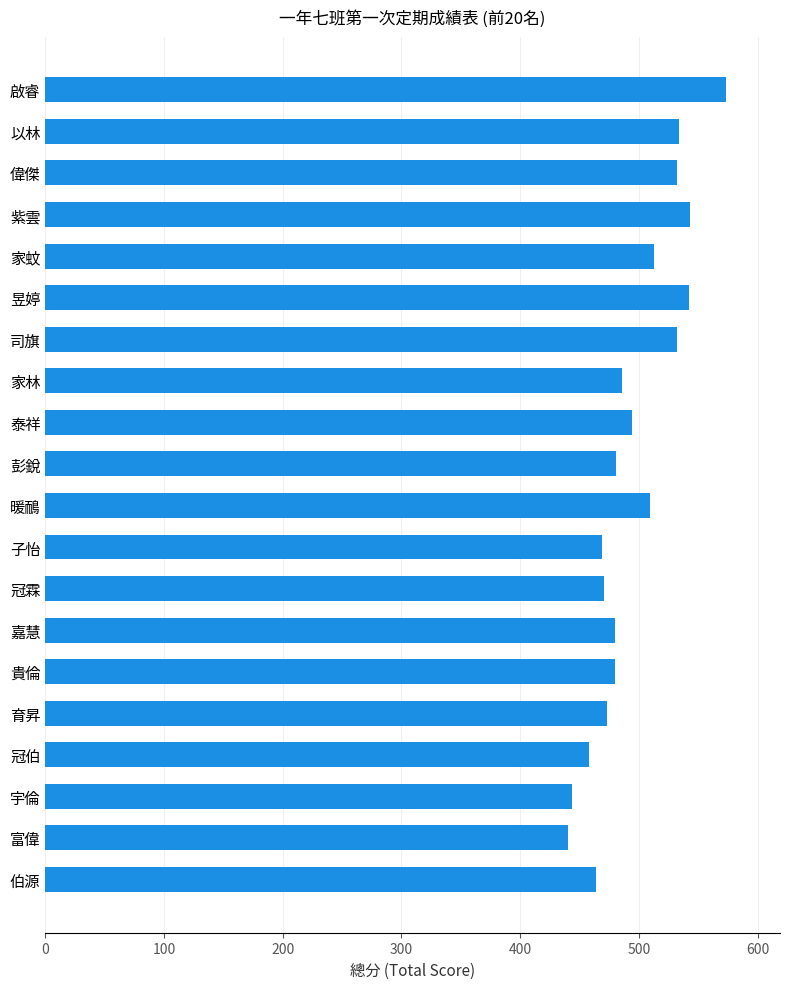

The value at 貴倫 is 716. True or false?

False